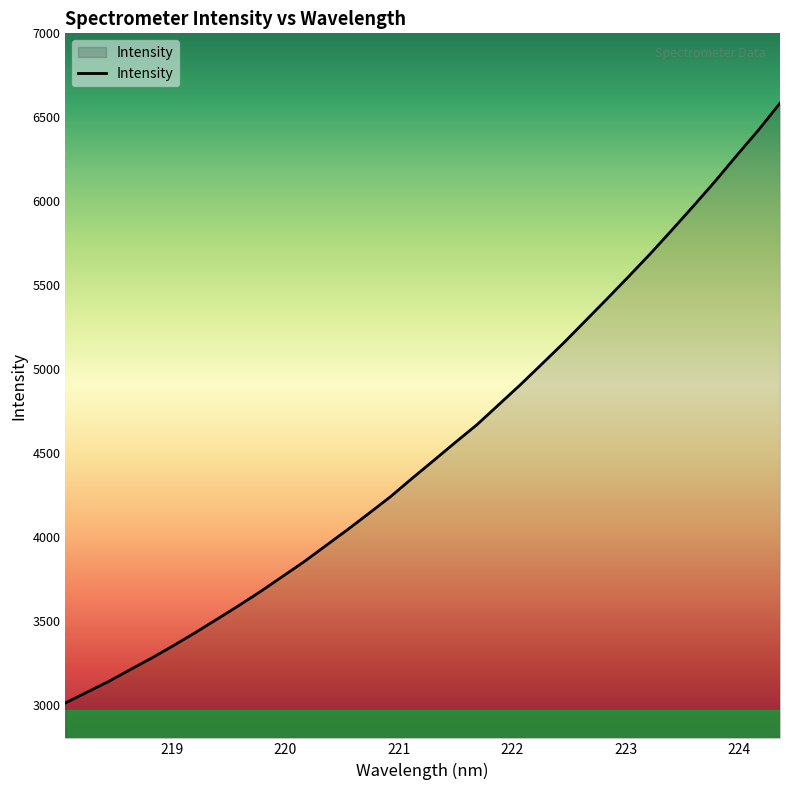

What is the maximum value shown in the chart?

6583.9